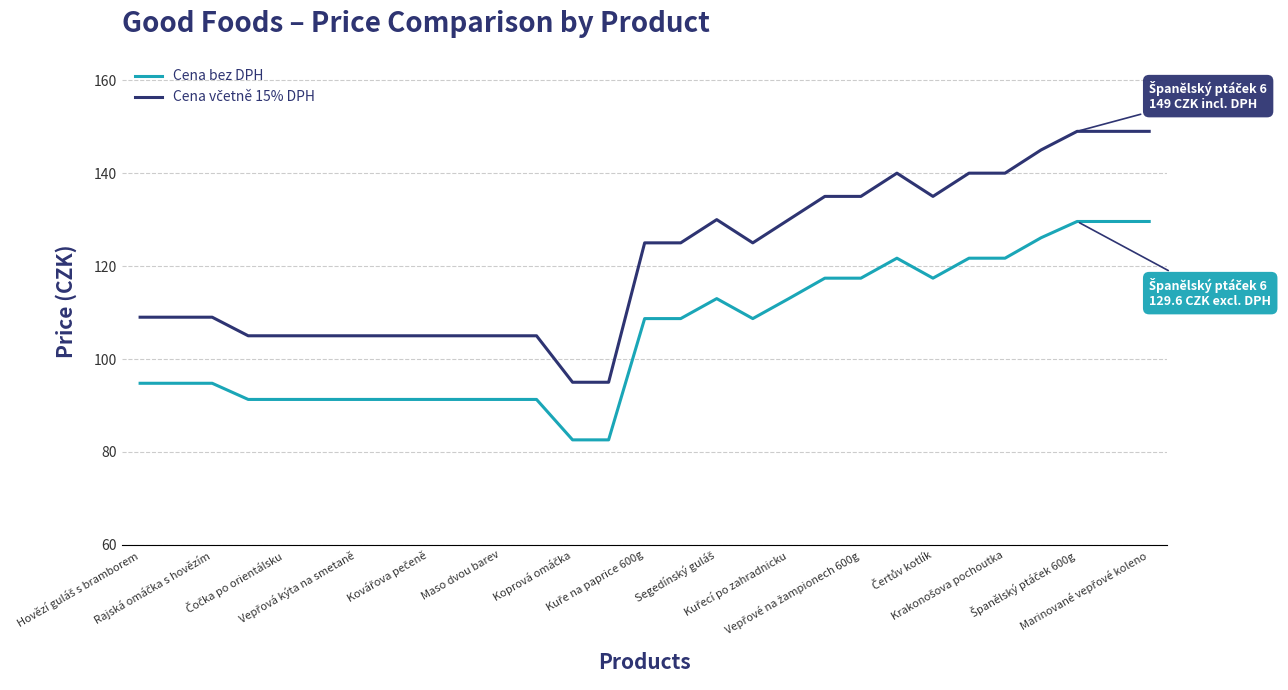

What is the value of the Cena bez DPH point at the 8th from the left?

91.3